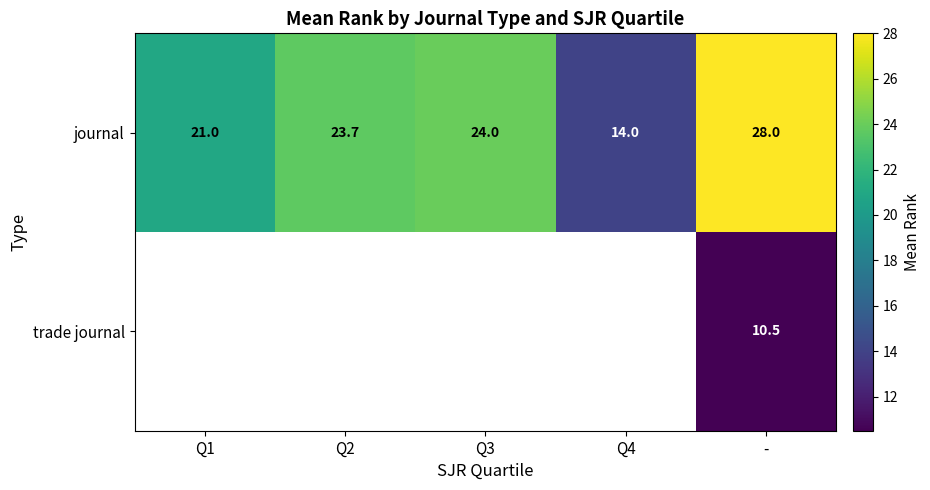

Read the journal value at Q1.

21.0